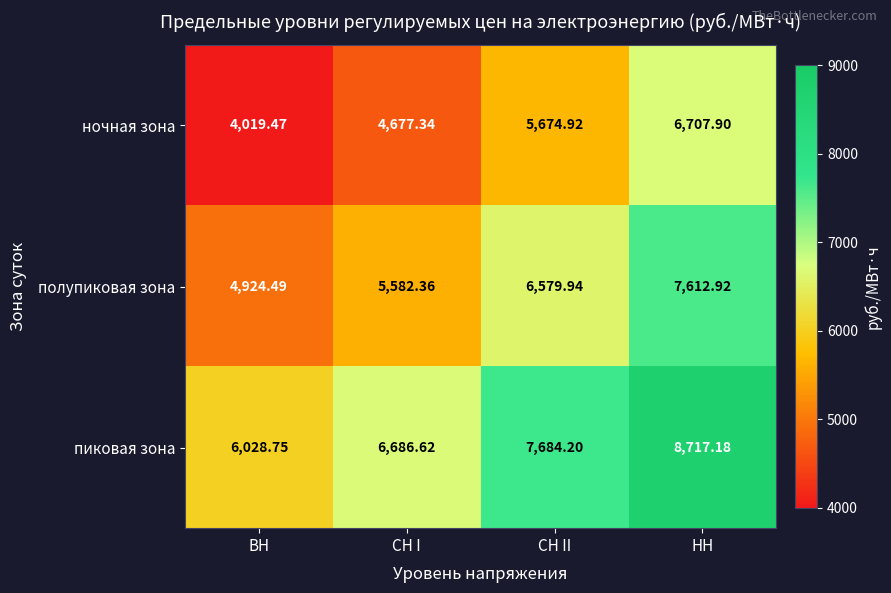

Rank the series by their average value, from lowest to highest.

ночная зона, полупиковая зона, пиковая зона